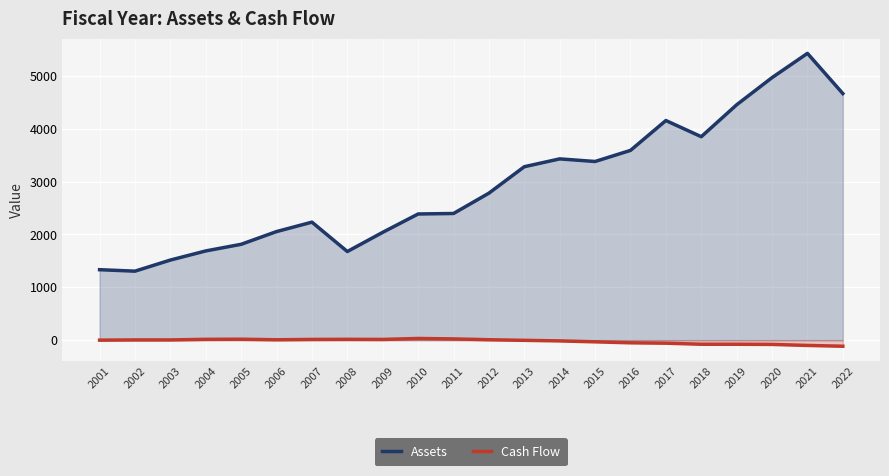

The Assets series shows 2054.1 at 2006. True or false?

True